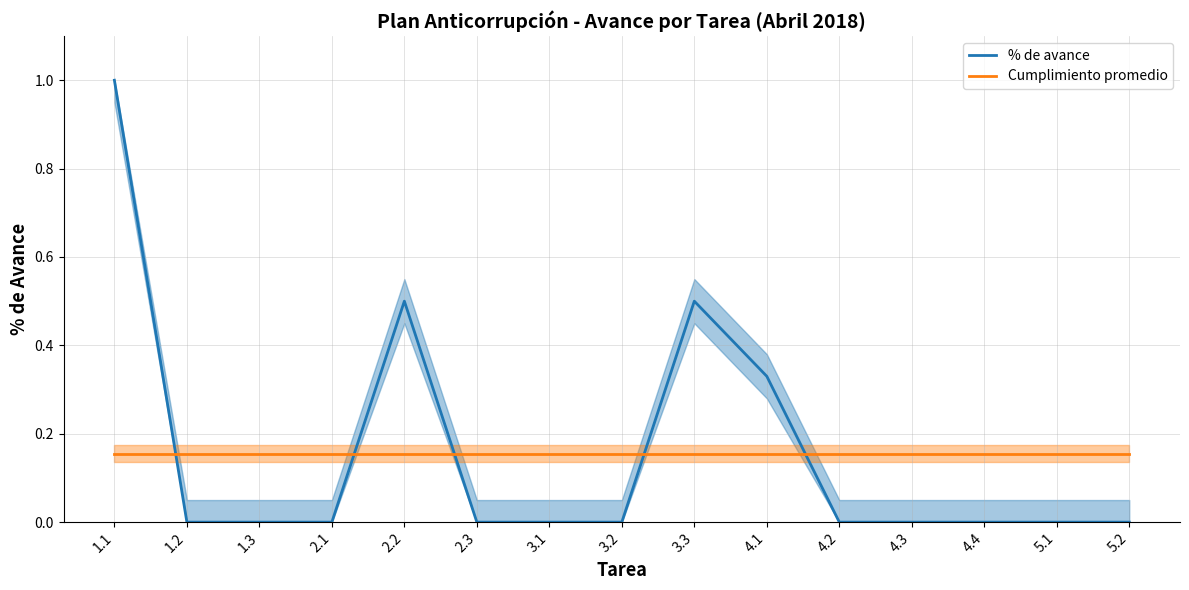

List the labels in order of % de avance value, largest first.

1.1, 2.2, 3.3, 4.1, 1.2, 1.3, 2.1, 2.3, 3.1, 3.2, 4.2, 4.3, 4.4, 5.1, 5.2